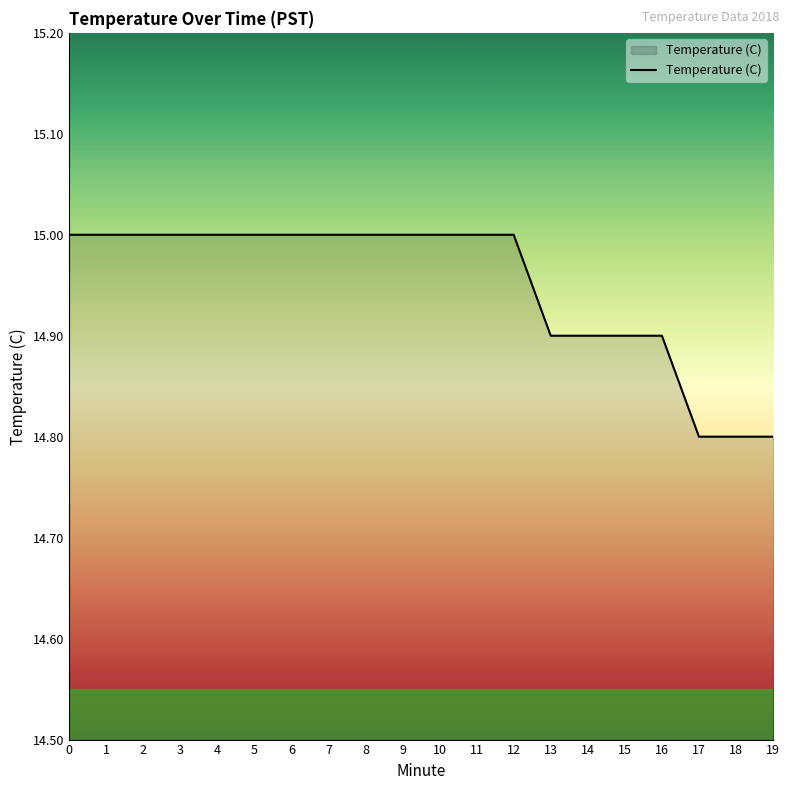

What is the sum of the values at 3 and 8?

30.0